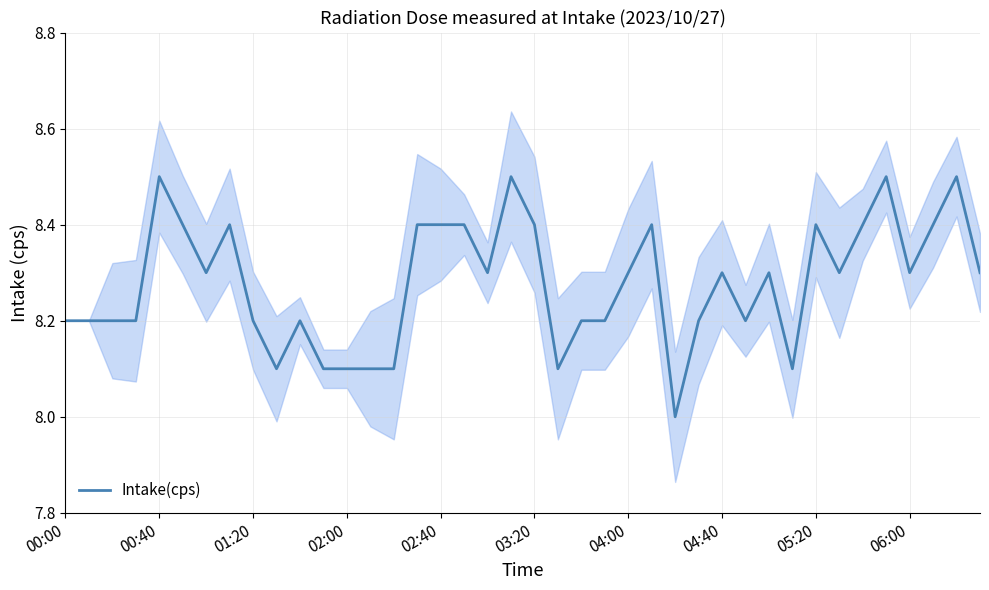

Which category has the lowest value across all series?

26